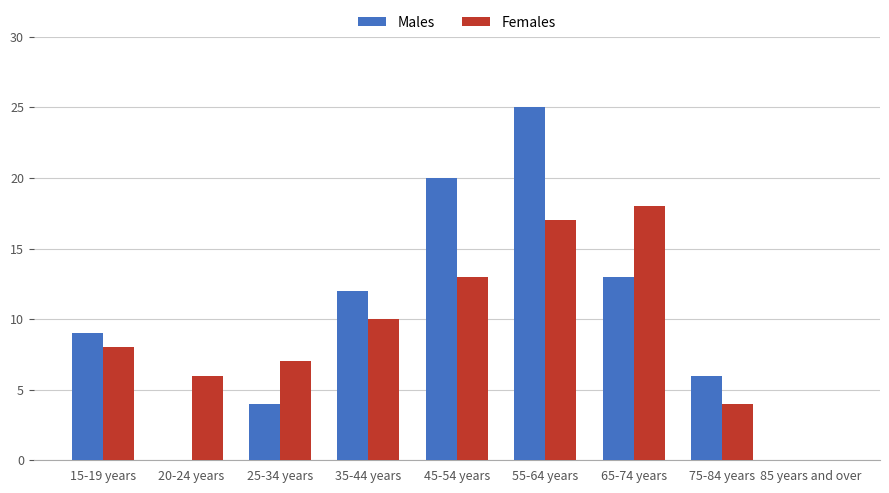

What is the spread (max minus min) of values at 75-84 years?

2